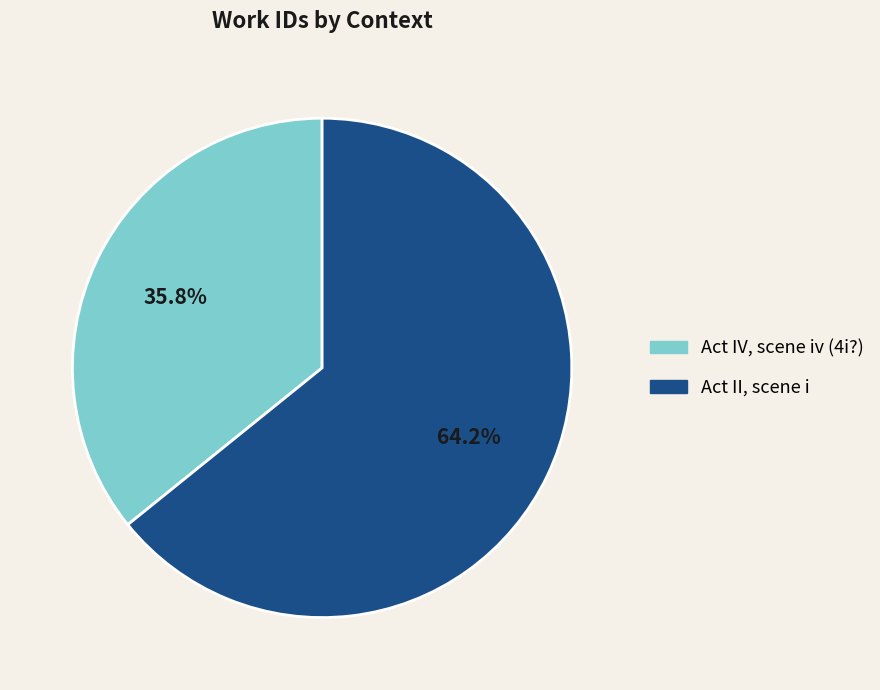

Does any single category account for the majority?

Yes